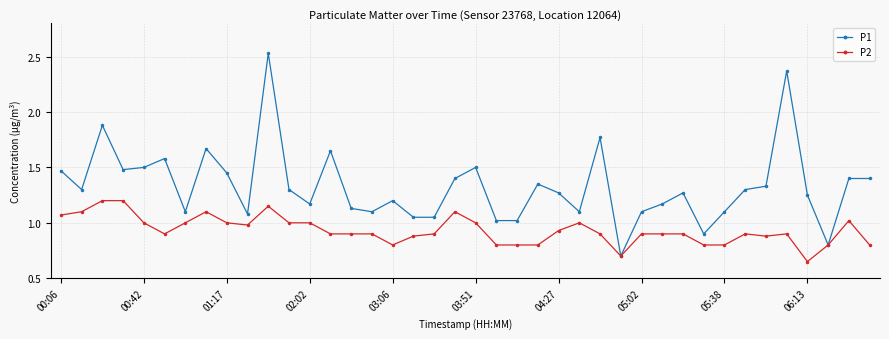

At how many categories does at least one series exceed 0?

40